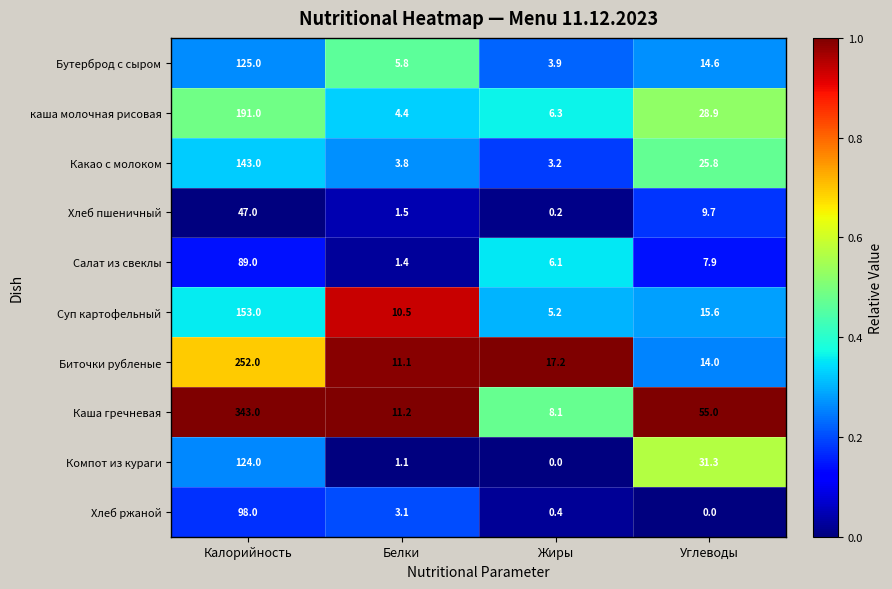

At how many categories does at least one series exceed 0?

4